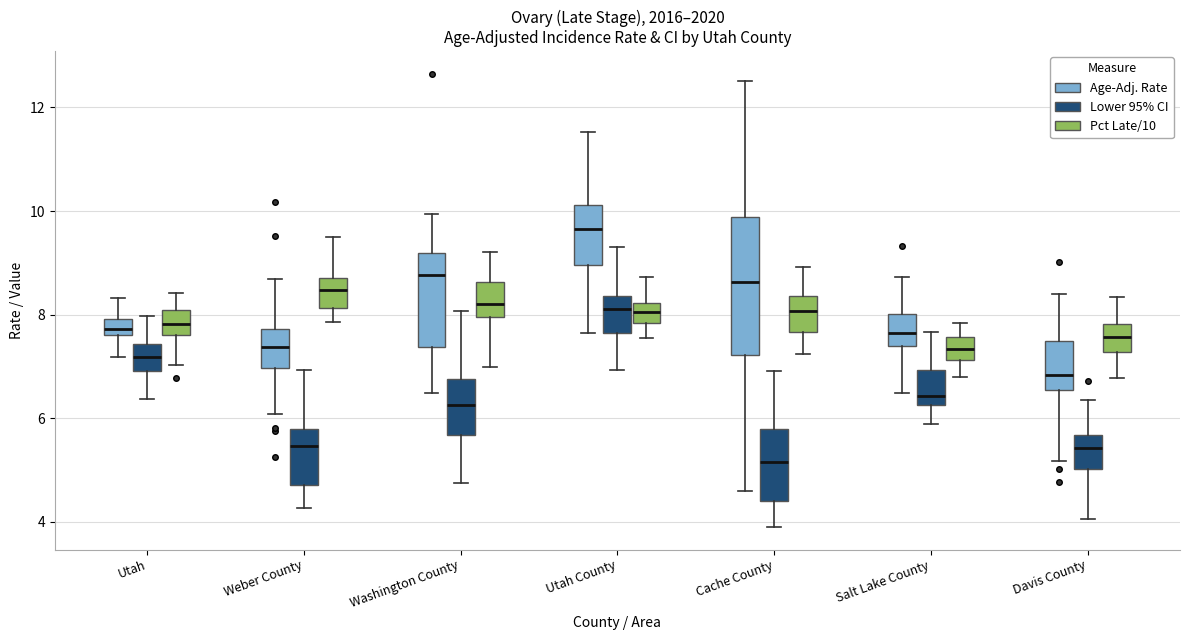

Reading left to right, read every box against the y-axis: the position of its median line, the range the box covers, and the ends of its whiskers. The values are not printed on the chart, so give them approximately, as read against the axis.

Utah (Age-Adj. Rate): median 7.8, box 7.6 to 8.0, whiskers 7.2 to 8.4
Utah (Lower 95% CI): median 7.2, box 7.0 to 7.4, whiskers 6.4 to 8.0
Utah (Pct Late/10): median 7.8, box 7.6 to 8.0, whiskers 7.0 to 8.4
Weber County (Age-Adj. Rate): median 7.4, box 7.0 to 7.8, whiskers 6.0 to 8.6
Weber County (Lower 95% CI): median 5.4, box 4.8 to 5.8, whiskers 4.2 to 7.0
Weber County (Pct Late/10): median 8.4, box 8.2 to 8.6, whiskers 7.8 to 9.4
Washington County (Age-Adj. Rate): median 8.8, box 7.4 to 9.2, whiskers 6.4 to 10.0
Washington County (Lower 95% CI): median 6.2, box 5.6 to 6.8, whiskers 4.8 to 8.0
Washington County (Pct Late/10): median 8.2, box 8.0 to 8.6, whiskers 7.0 to 9.2
Utah County (Age-Adj. Rate): median 9.6, box 9.0 to 10.2, whiskers 7.6 to 11.6
Utah County (Lower 95% CI): median 8.2, box 7.6 to 8.4, whiskers 7.0 to 9.4
Utah County (Pct Late/10): median 8.0, box 7.8 to 8.2, whiskers 7.6 to 8.8
Cache County (Age-Adj. Rate): median 8.6, box 7.2 to 9.8, whiskers 4.6 to 12.6
Cache County (Lower 95% CI): median 5.2, box 4.4 to 5.8, whiskers 4.0 to 7.0
Cache County (Pct Late/10): median 8.0, box 7.6 to 8.4, whiskers 7.2 to 9.0
Salt Lake County (Age-Adj. Rate): median 7.6, box 7.4 to 8.0, whiskers 6.4 to 8.8
Salt Lake County (Lower 95% CI): median 6.4, box 6.2 to 7.0, whiskers 5.8 to 7.6
Salt Lake County (Pct Late/10): median 7.4, box 7.2 to 7.6, whiskers 6.8 to 7.8
Davis County (Age-Adj. Rate): median 6.8, box 6.6 to 7.4, whiskers 5.2 to 8.4
Davis County (Lower 95% CI): median 5.4, box 5.0 to 5.6, whiskers 4.0 to 6.4
Davis County (Pct Late/10): median 7.6, box 7.2 to 7.8, whiskers 6.8 to 8.4